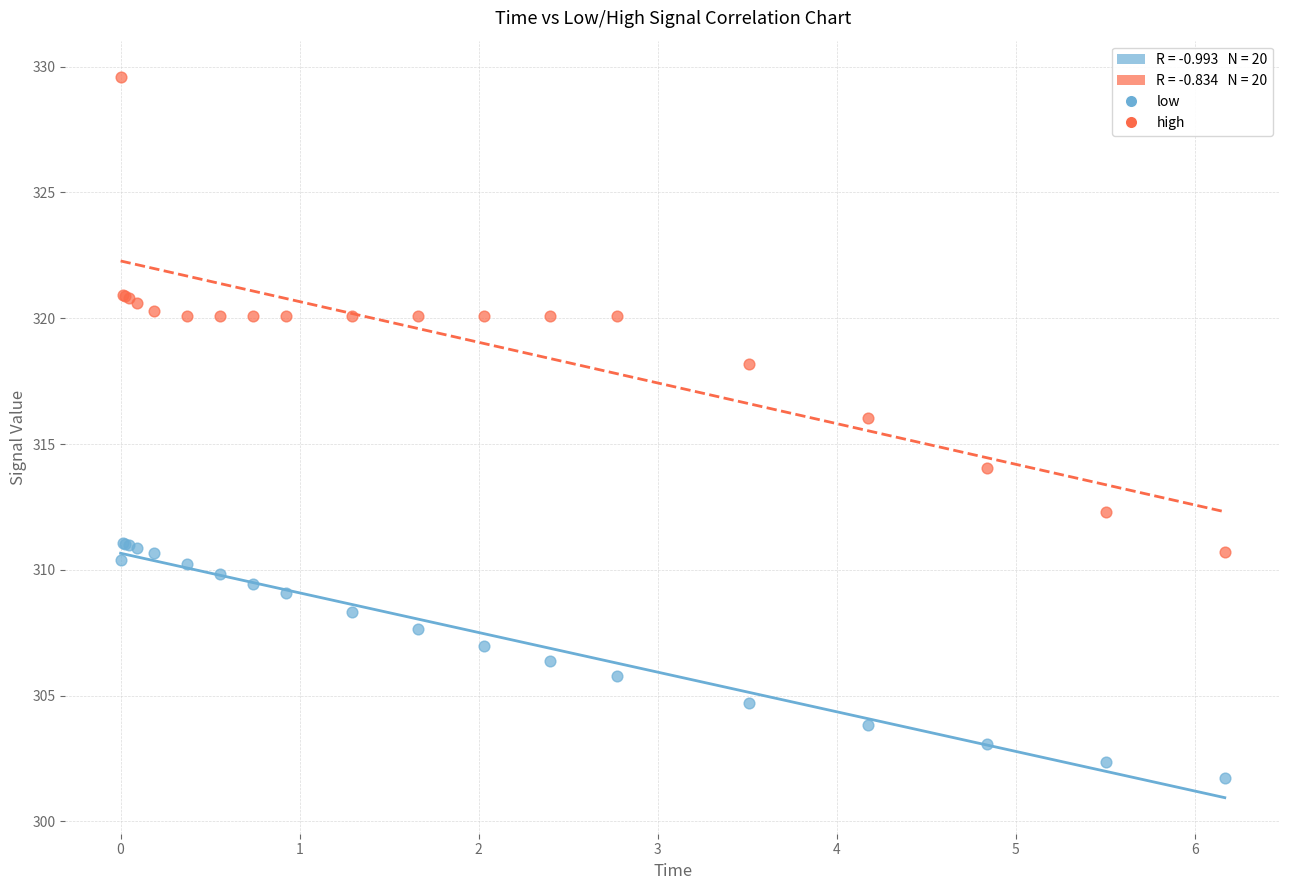

Which series contains the highest Y value?

high